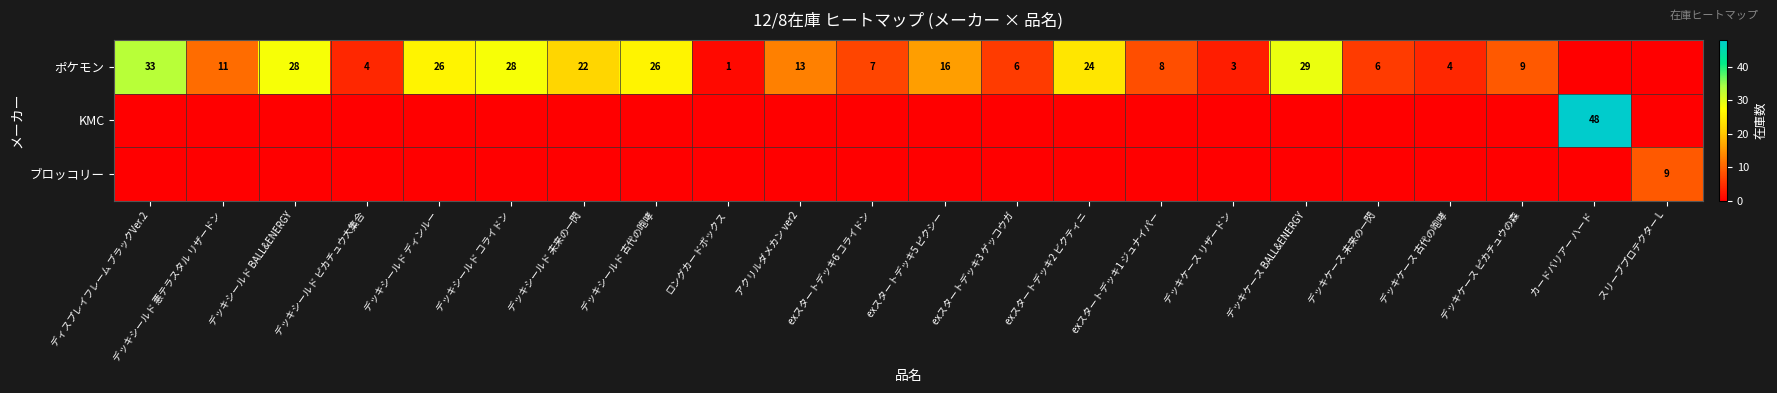

The value of ポケモン at exスタートデッキ3 ゲッコウガ is 8. True or false?

False